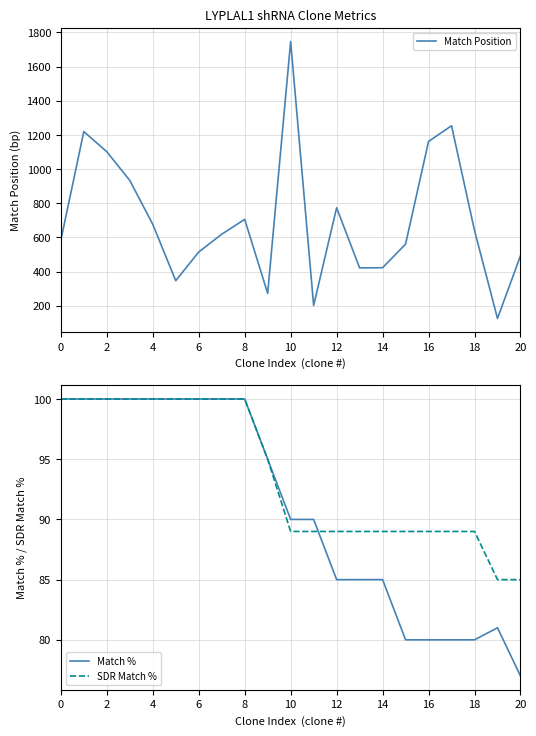

The SDR Match % series shows 89 at 12. True or false?

True